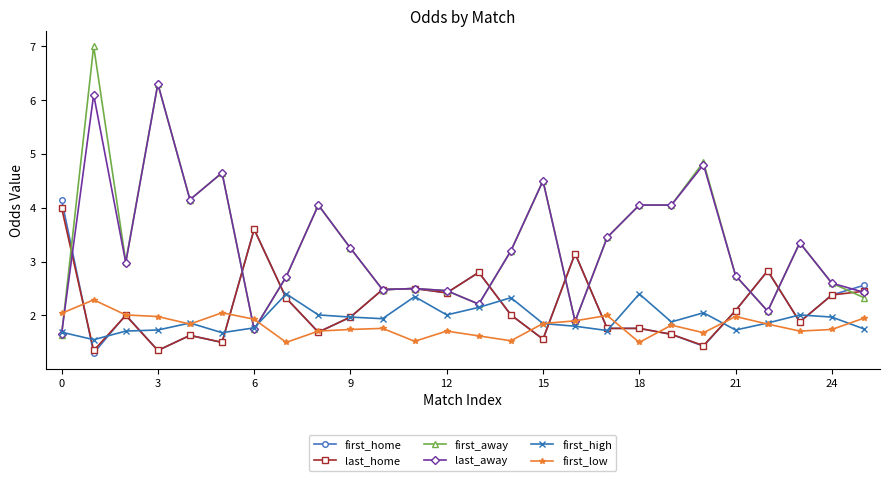

At how many categories does at least one series exceed 1?

26